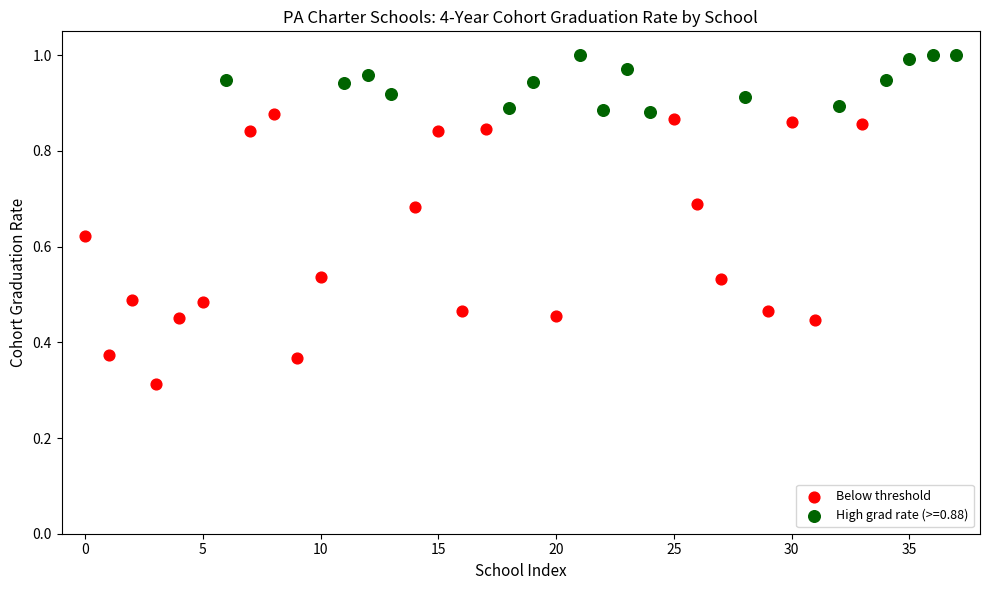

Which series contains the highest Y value?

High grad rate (>=0.88)